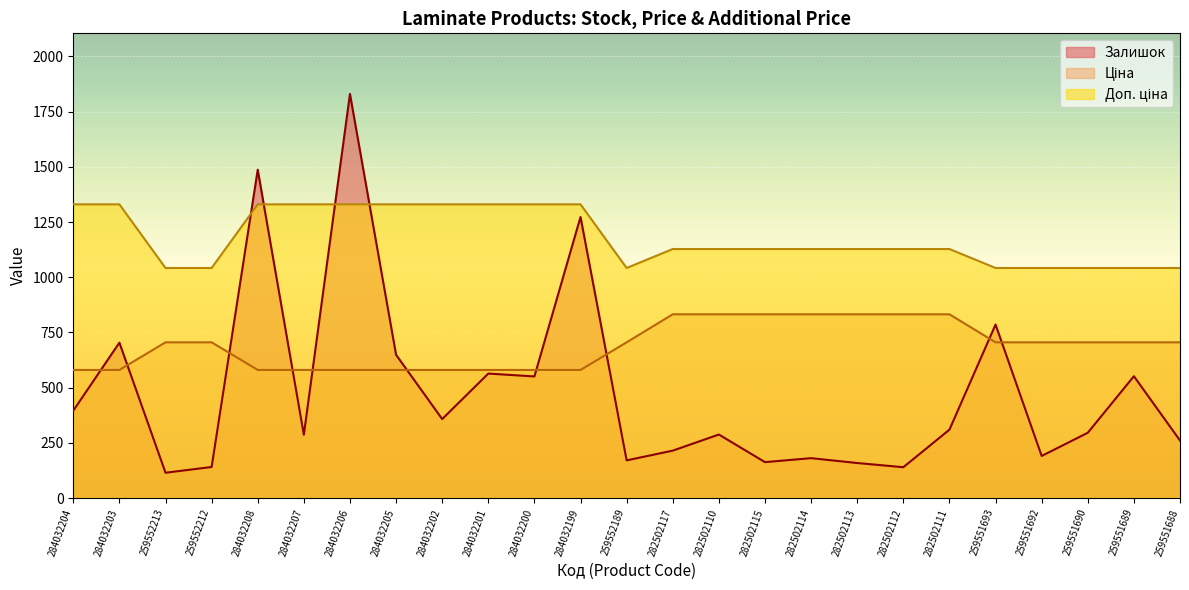

What is the sum of the Доп. ціна values at 259551689 and 282502113?

2170.0